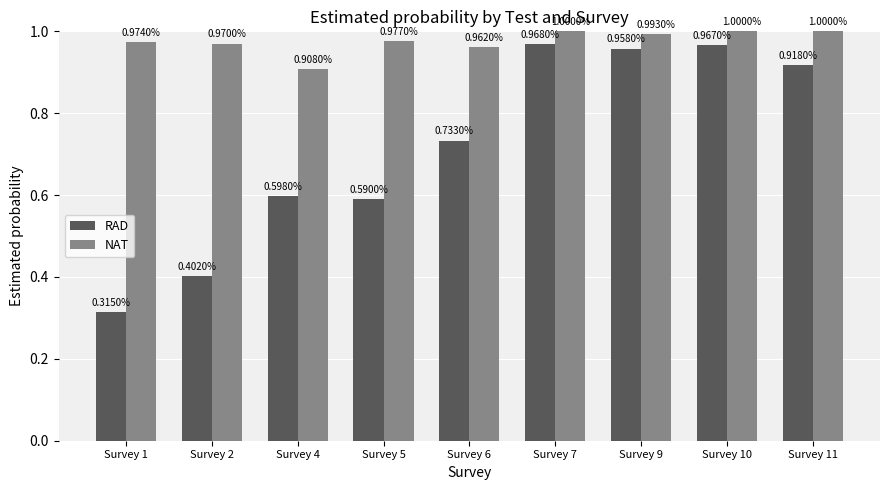

The value of RAD at Survey 5 is 0.2. True or false?

False